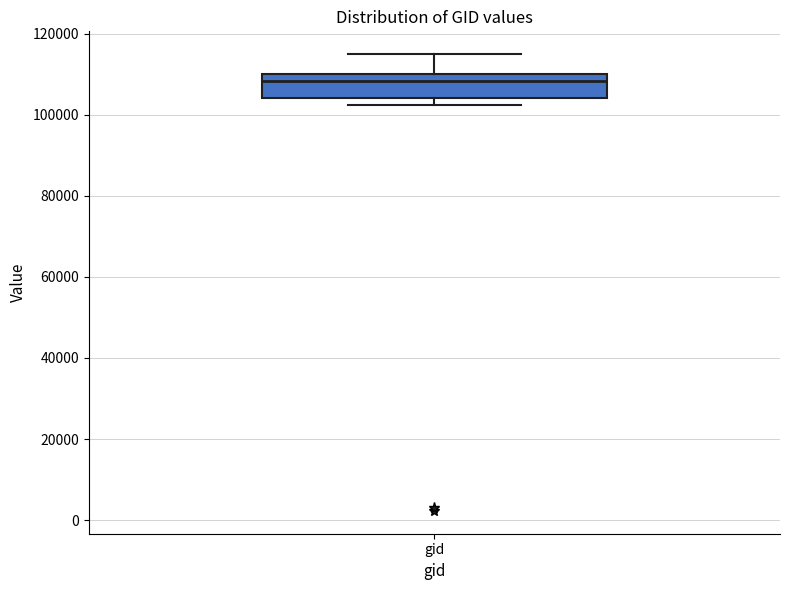

Transcribe this box plot: give where the median line is, the range the box spans, and where the two whiskers end, as read against the y-axis. The values are not printed on the chart, so give them approximately, as read against the axis.

median 108000, box 104000 to 110000, whiskers 102000 to 114000